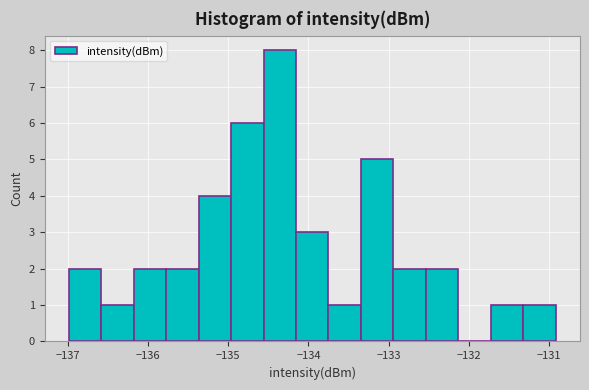

Reading left to right, list every bar in this chart as the range it spans on the x-axis followed by its height. Neither the bar edges nor the heights are printed on the chart, so give them approximately, as read against the axes.

-137.0 to -136.6: 2
-136.6 to -136.2: 1
-136.2 to -135.8: 2
-135.8 to -135.4: 2
-135.4 to -135.0: 4
-135.0 to -134.6: 6
-134.6 to -134.2: 8
-134.2 to -133.7: 3
-133.7 to -133.3: 1
-133.3 to -132.9: 5
-132.9 to -132.5: 2
-132.5 to -132.1: 2
-132.1 to -131.7: 0
-131.7 to -131.3: 1
-131.3 to -130.9: 1